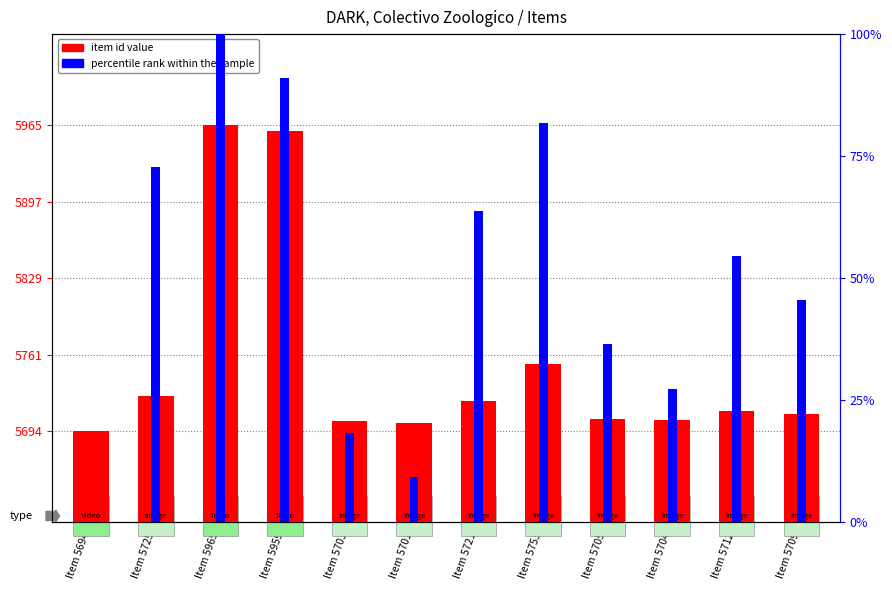

Between Item 5704 and Item 5712, which series saw the biggest shift?

percentile rank within the sample